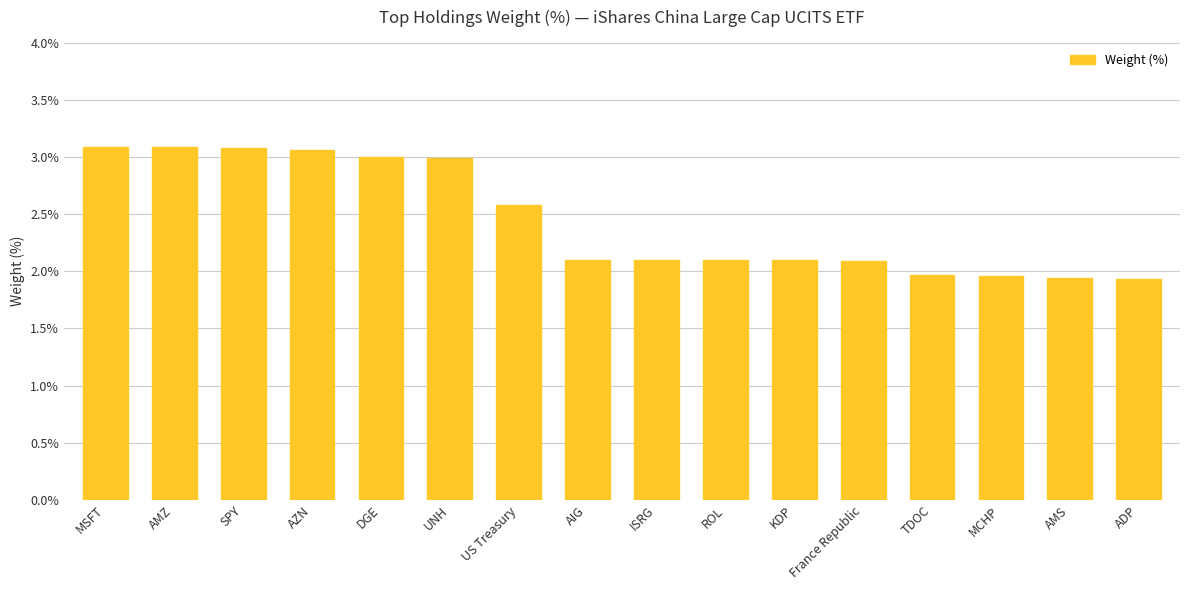

What is the sum of the values at AZN and ADP?

5.0